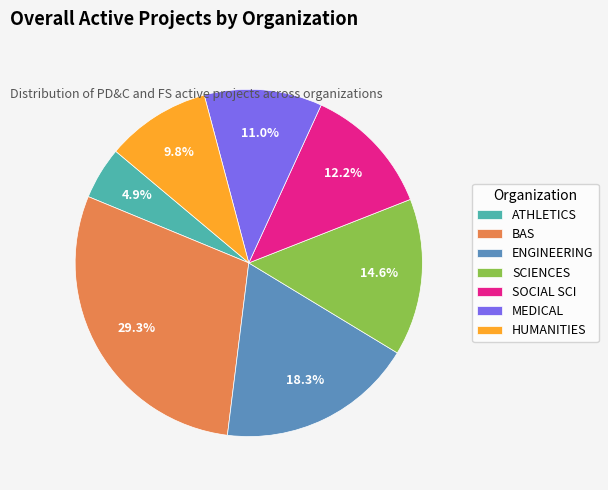

Combined, do SCIENCES and MEDICAL account for over 50%?

No